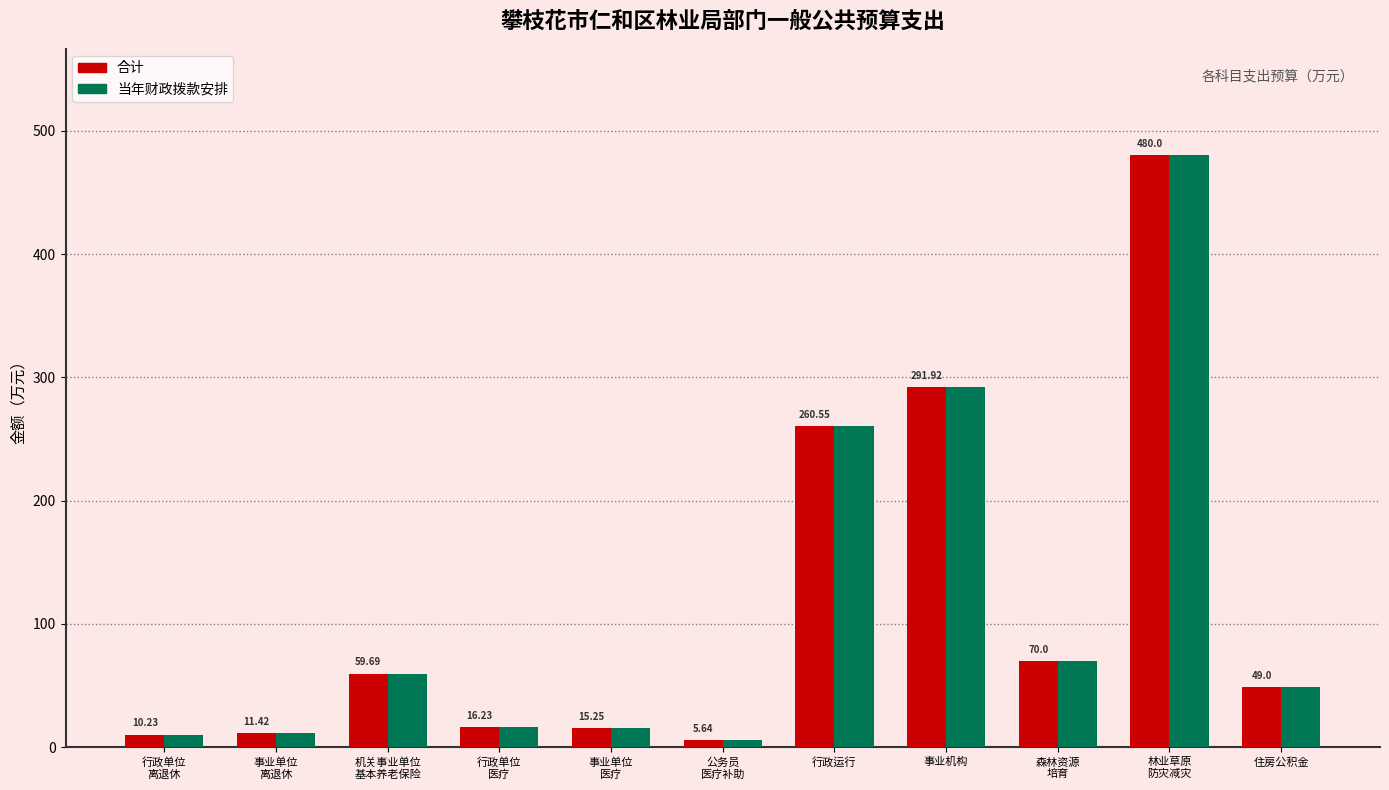

Where does the 当年财政拨款安排 series first go above 49?

机关事业单位
基本养老保险